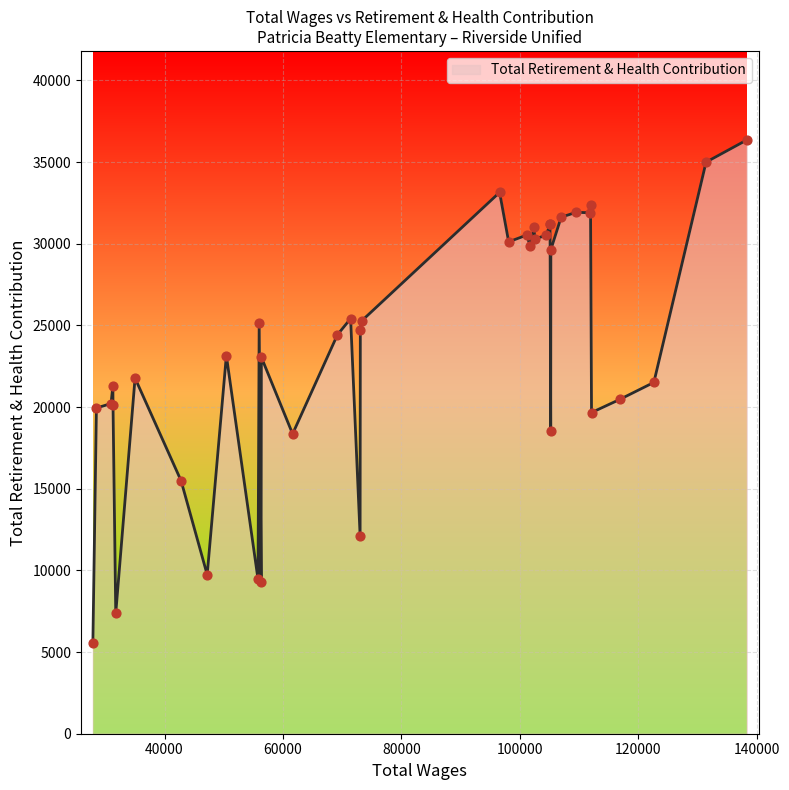

What is the greatest value displayed?

36350